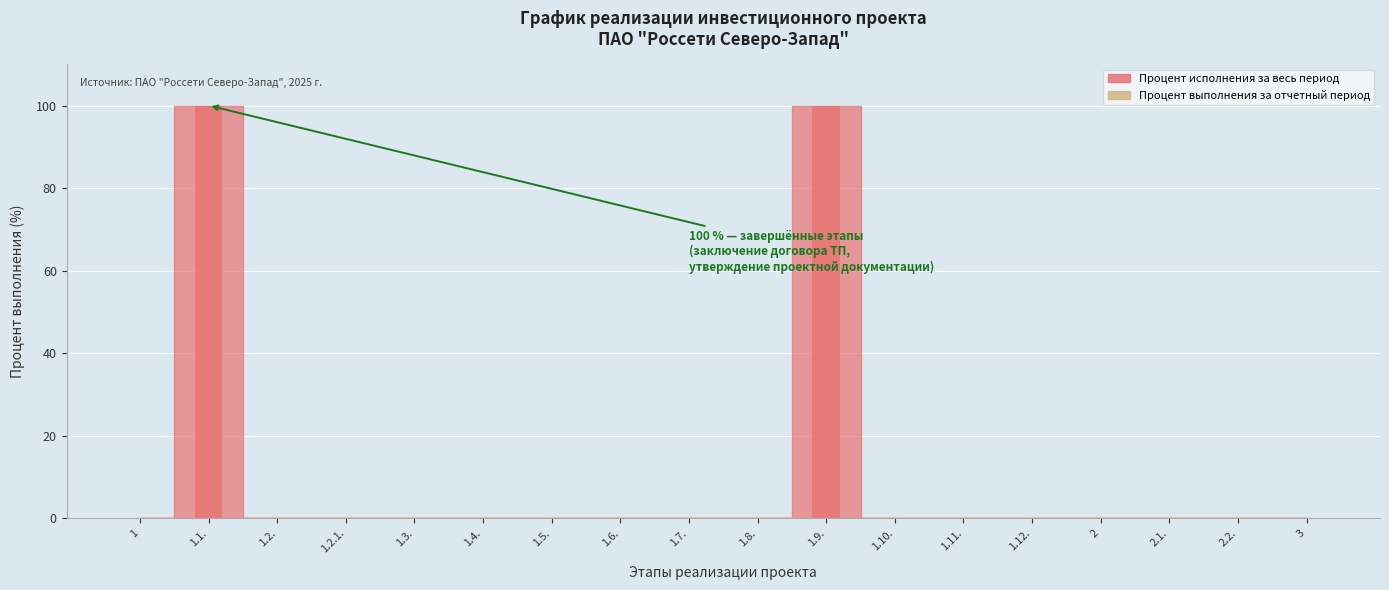

What is the change in value from 1.3. to 1.9.?

+100